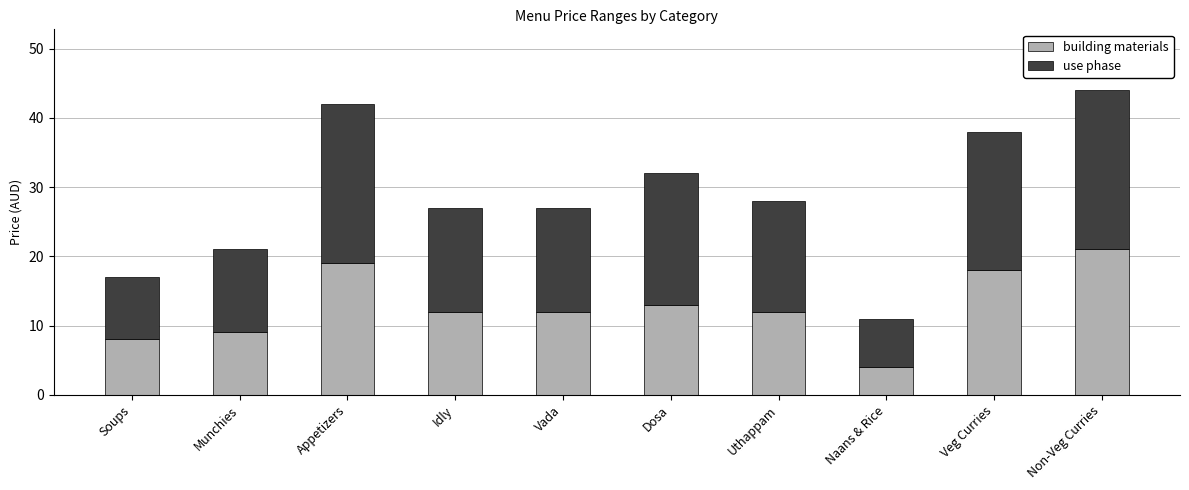

At which category is the sum across all series the highest?

Non-Veg Curries